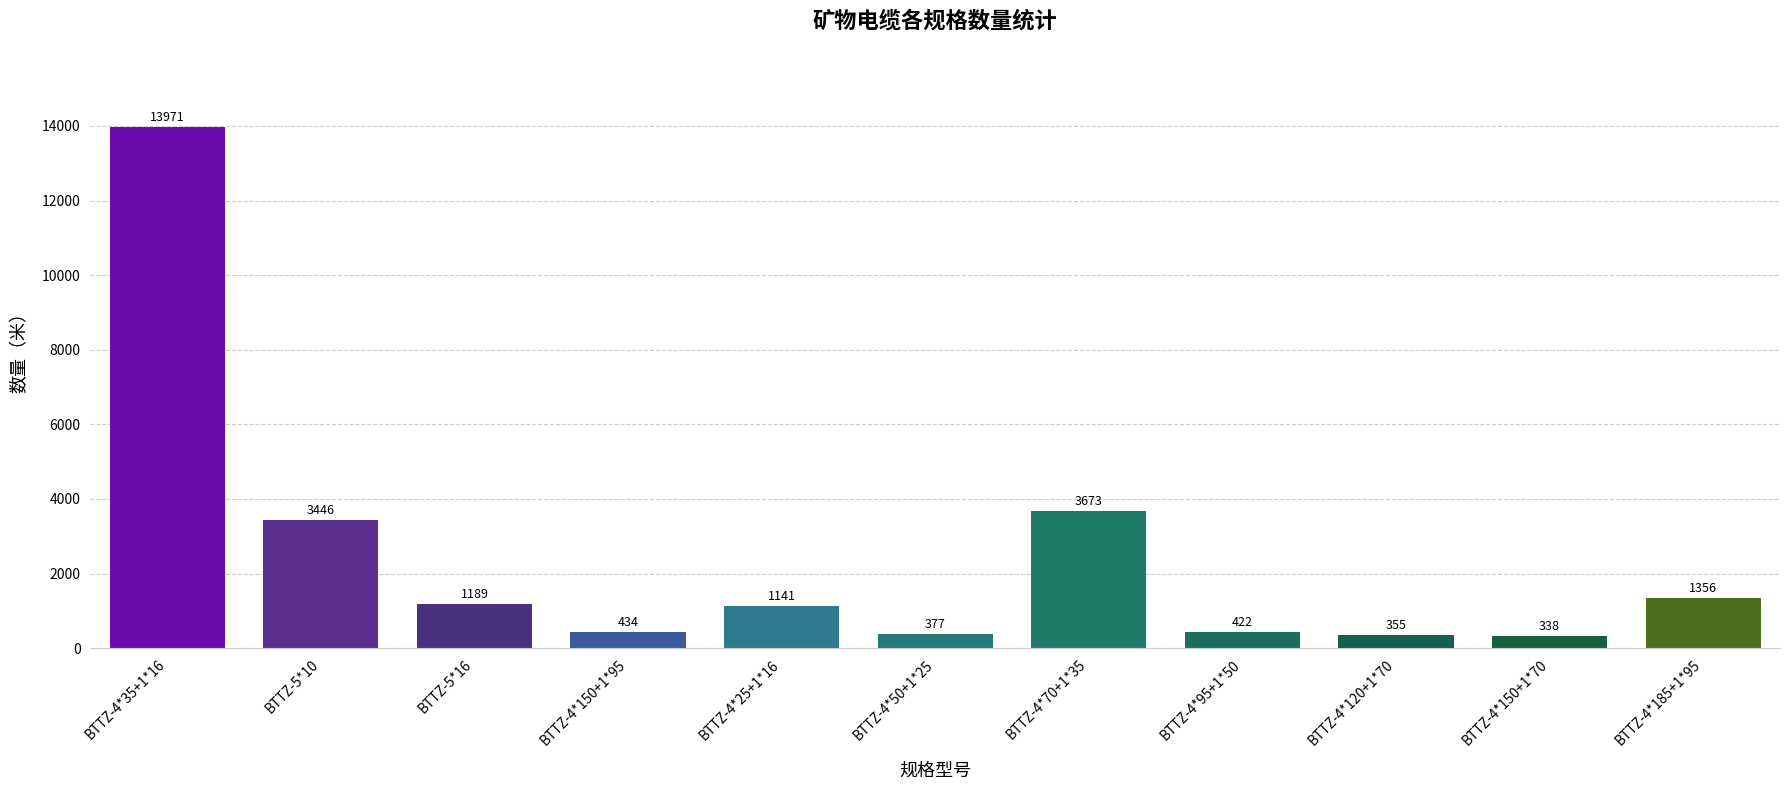

What is the change in value from BTTZ-5*10 to BTTZ-4*95+1*50?

-3024